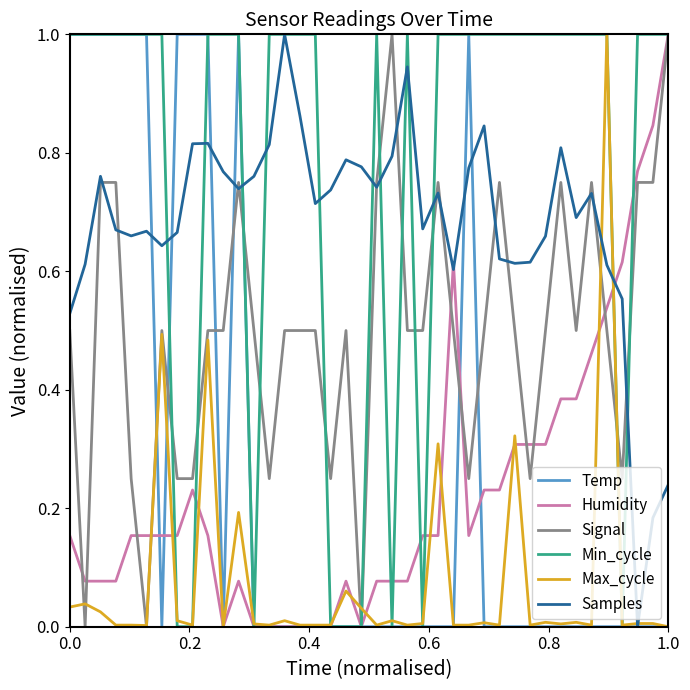

How many lines are shown in the chart?

6